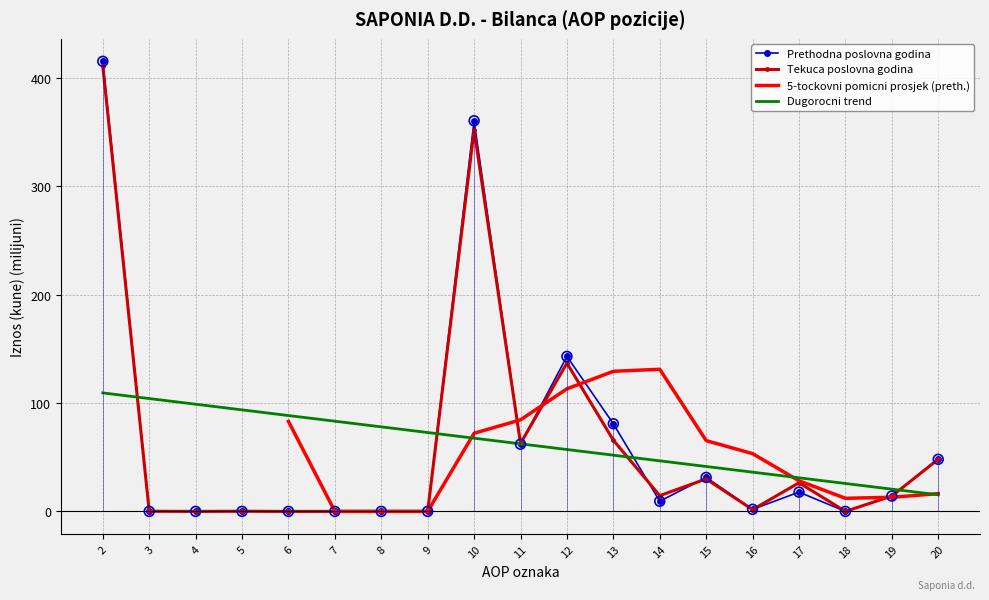

The value of Prethodna poslovna godina at 10 is 360.3. True or false?

True